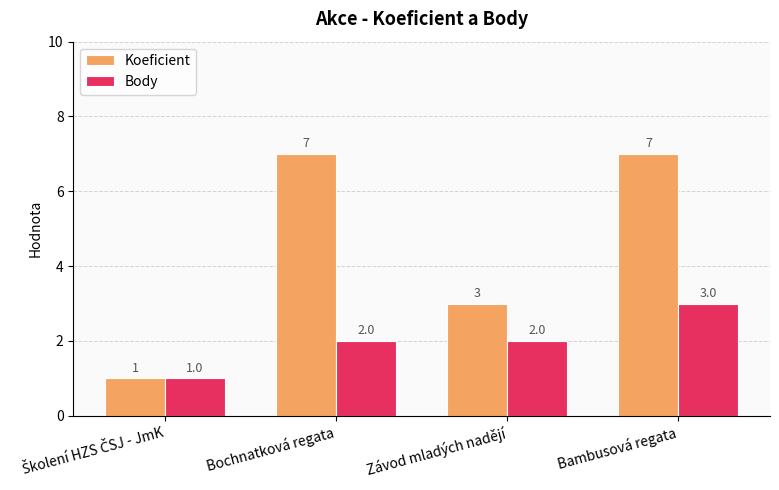

True or false: Koeficient has a value of 7 at Bochnatková regata.

True